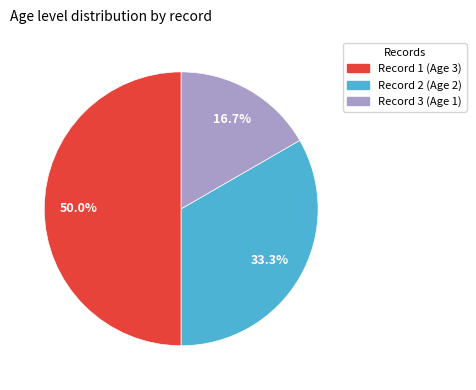

What is the largest slice in the pie chart?

1